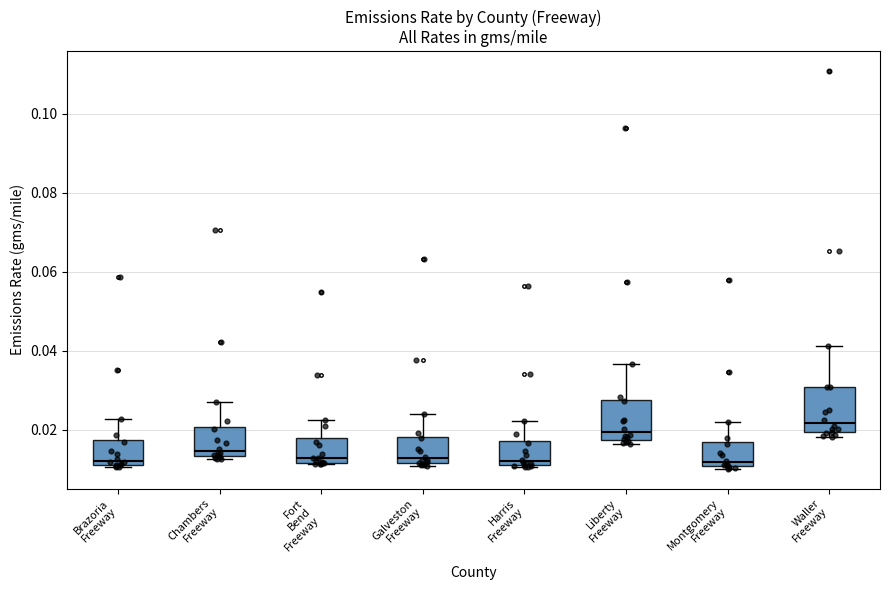

Reading left to right, read every box against the y-axis: the position of its median line, the range the box covers, and the ends of its whiskers. The values are not printed on the chart, so give them approximately, as read against the axis.

Brazoria Freeway: median 0.012 (just above the box's lower edge), box 0.012 to 0.018, whiskers 0.010 to 0.022
Chambers Freeway: median 0.014 (just above the box's lower edge), box 0.014 to 0.020, whiskers 0.012 to 0.028
Fort Bend Freeway: median 0.012 (just above the box's lower edge), box 0.012 to 0.018, whiskers 0.012 to 0.022
Galveston Freeway: median 0.012 (just above the box's lower edge), box 0.012 to 0.018, whiskers 0.012 (just below the box's lower edge) to 0.024
Harris Freeway: median 0.012 (just above the box's lower edge), box 0.012 to 0.018, whiskers 0.010 to 0.022
Liberty Freeway: median 0.020, box 0.018 to 0.028, whiskers 0.016 to 0.036
Montgomery Freeway: median 0.012, box 0.010 to 0.016, whiskers 0.010 to 0.022
Waller Freeway: median 0.022, box 0.020 to 0.030, whiskers 0.018 to 0.042